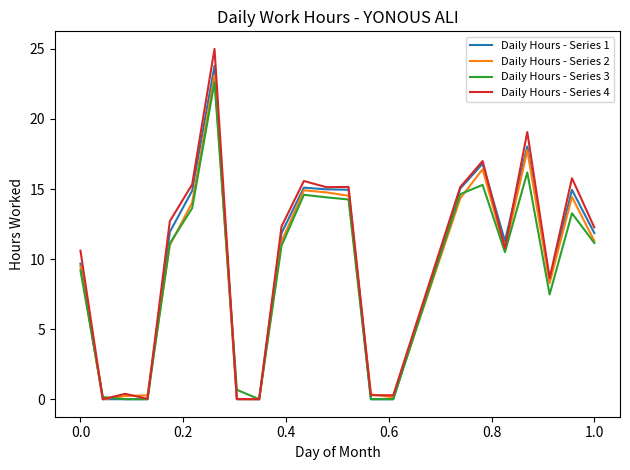

Which series has the largest range (max minus min)?

Daily Hours - Series 4